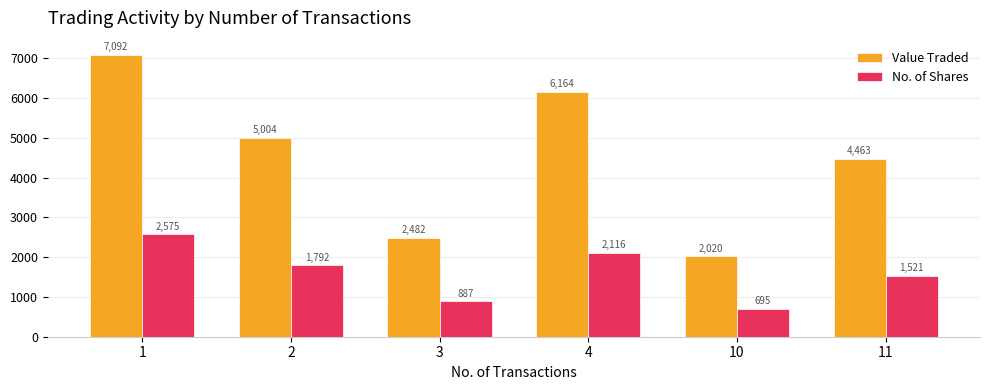

The Value Traded series shows 3600 at 1. True or false?

False